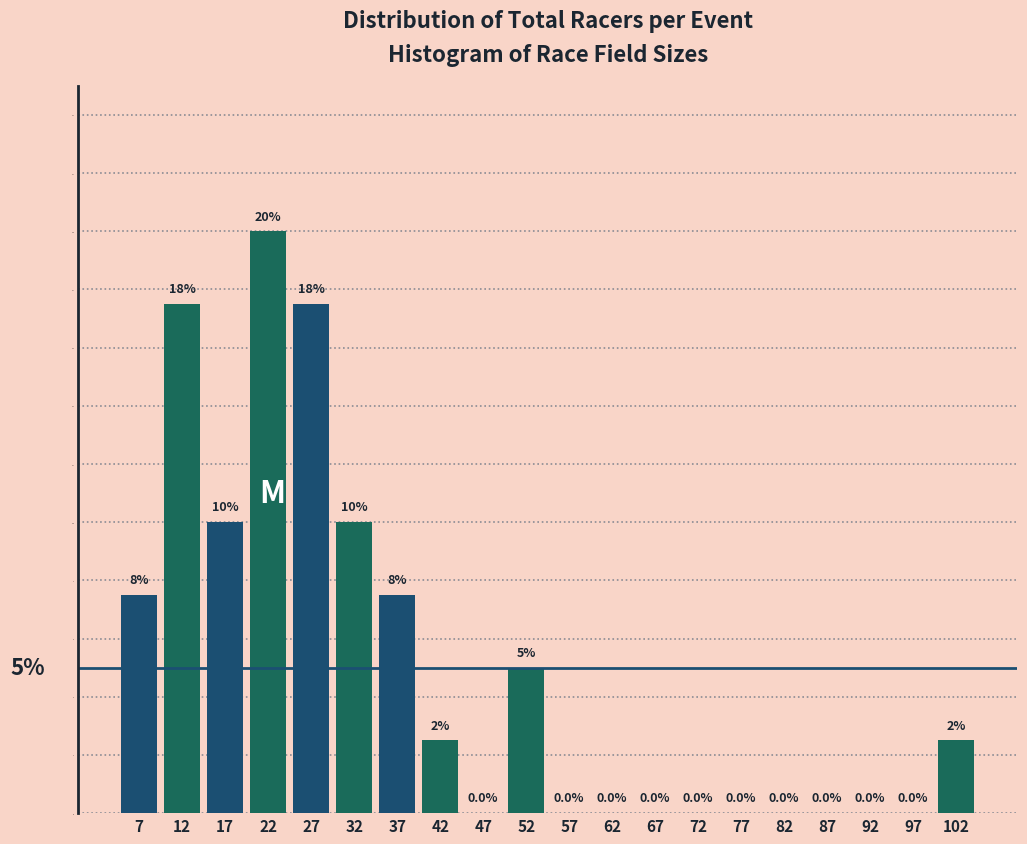

Reading left to right, list all the values displayed in this chart.

7=7.5	12=17.5	17=10.0	22=20.0	27=17.5	32=10.0	37=7.5	42=2.5	47=0.0	52=5.0	57=0.0	62=0.0	67=0.0	72=0.0	77=0.0	82=0.0	87=0.0	92=0.0	97=0.0	102=2.5